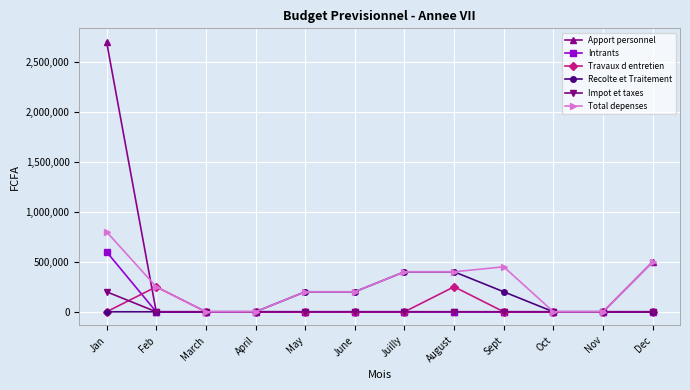

How many data points in Apport personnel are above 0?

2